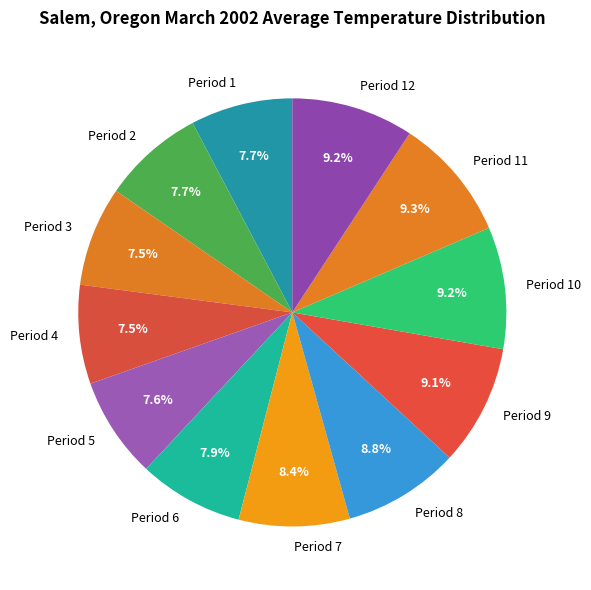

How many segments does this pie chart have?

12